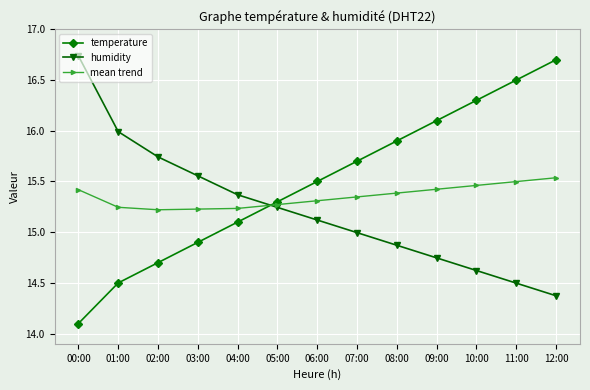

What value does the temperature series have at 08:00?

15.9